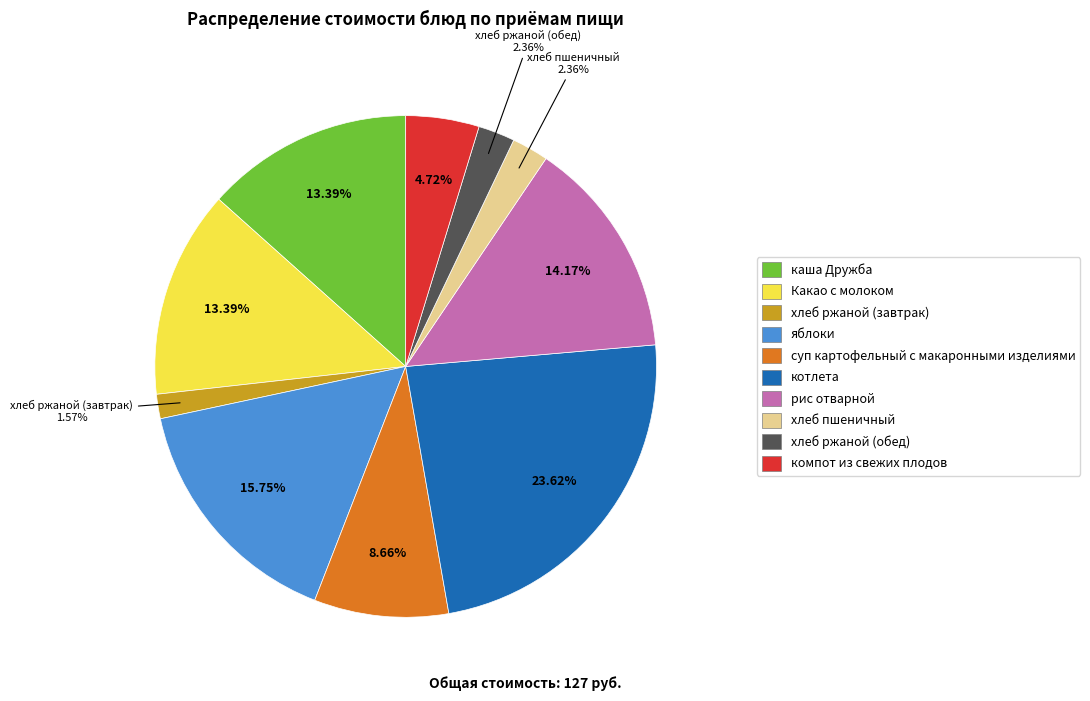

What percentage is NOT represented by каша Дружба?

86.6%